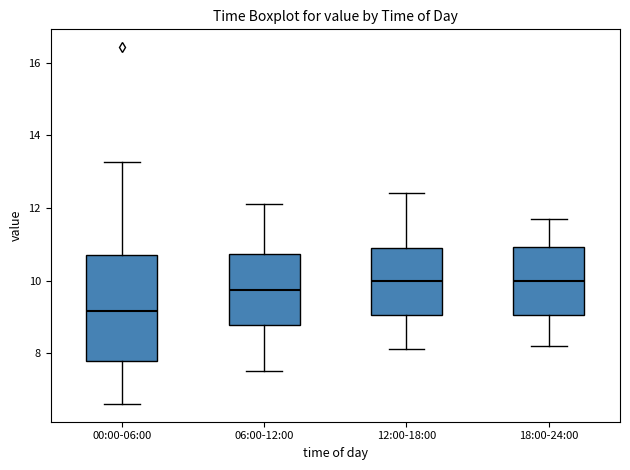

Reading left to right, transcribe this box plot: for each box, give where its median line is, the range the box spans, and where its two whiskers end, as read against the y-axis. The values are not printed on the chart, so give them approximately, as read against the axis.

00:00-06:00: median 9.2, box 7.8 to 10.8, whiskers 6.6 to 13.2
06:00-12:00: median 9.8, box 8.8 to 10.8, whiskers 7.6 to 12.2
12:00-18:00: median 10.0, box 9.0 to 11.0, whiskers 8.2 to 12.4
18:00-24:00: median 10.0, box 9.0 to 11.0, whiskers 8.2 to 11.8